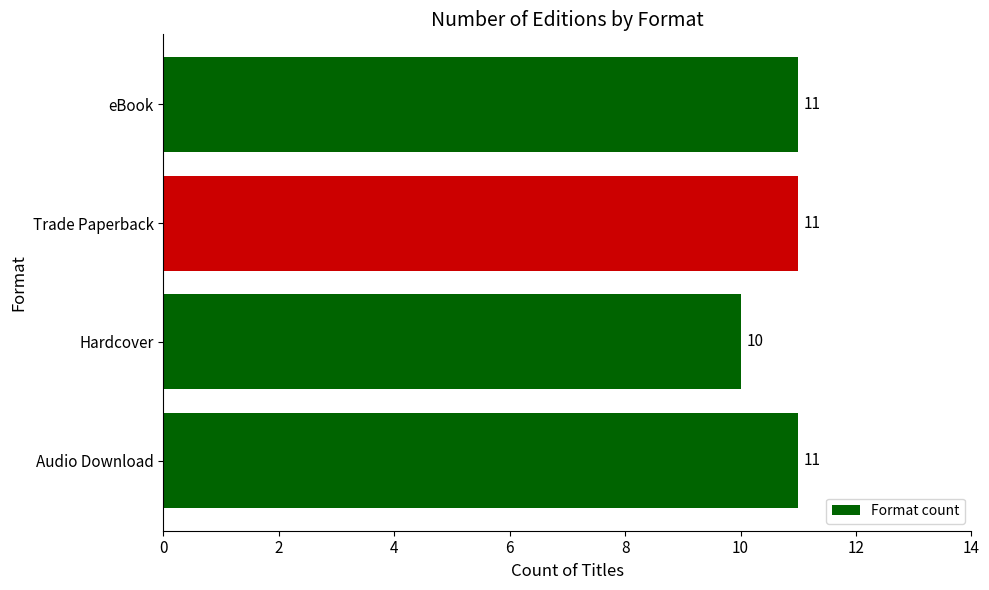

The chart shows a value of 11 at Trade Paperback. True or false?

True